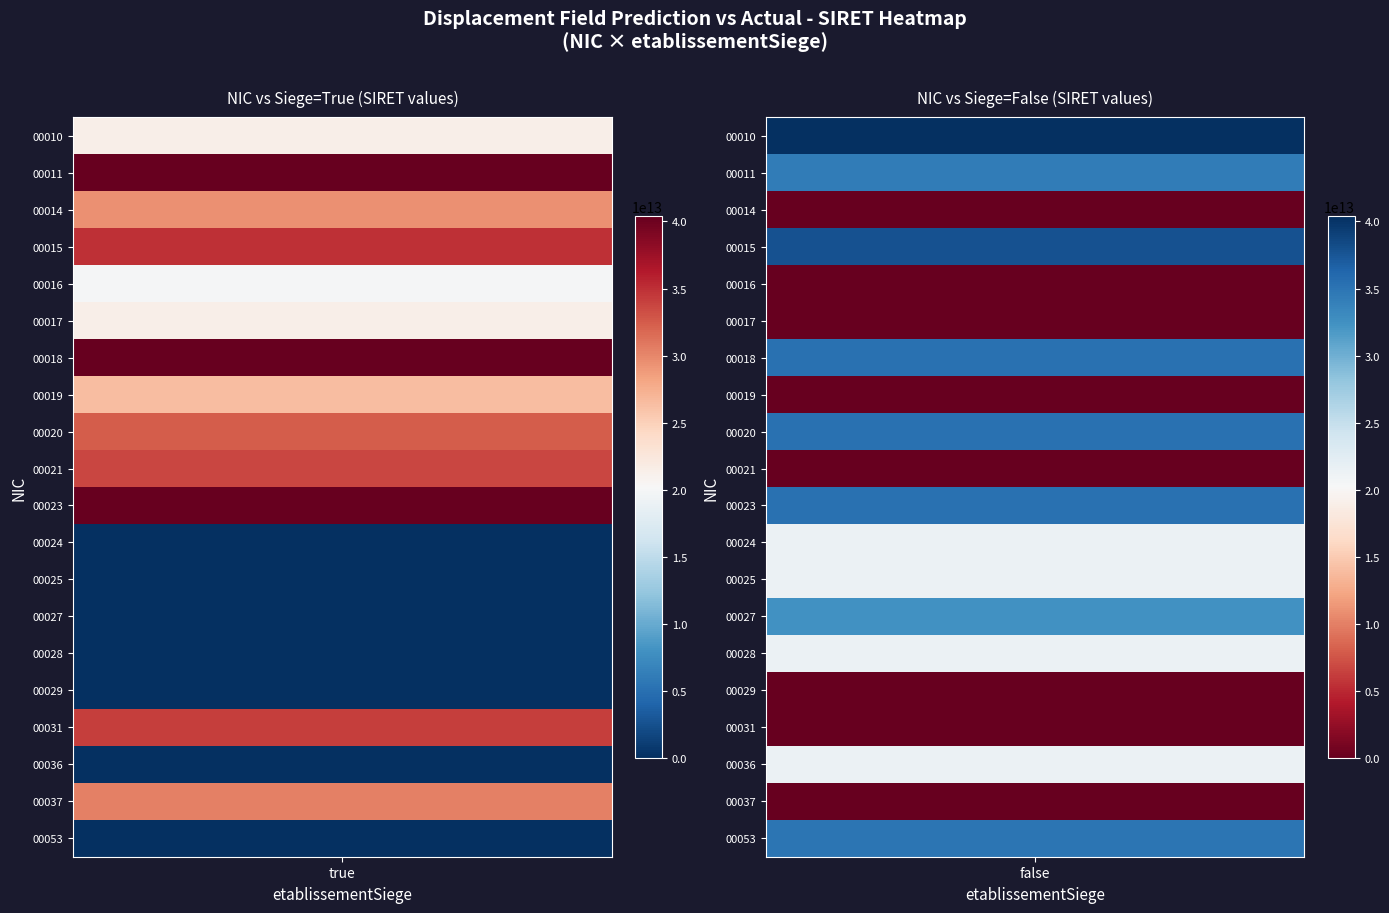

How many values in the 00031 series are below 34252323000031?

1